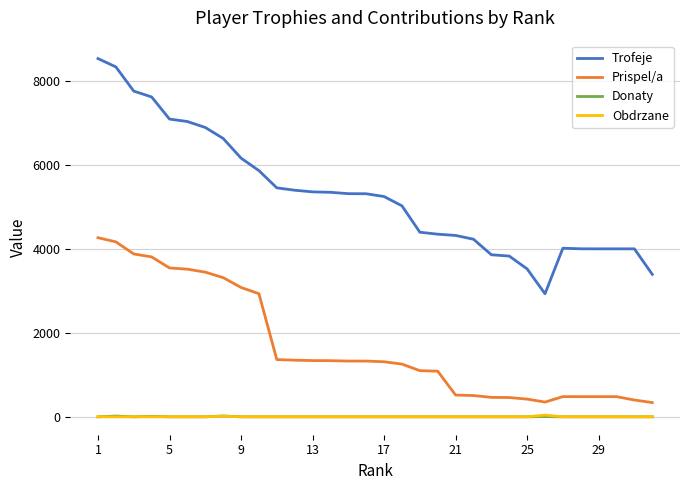

Which series has the largest total across all categories?

Trofeje